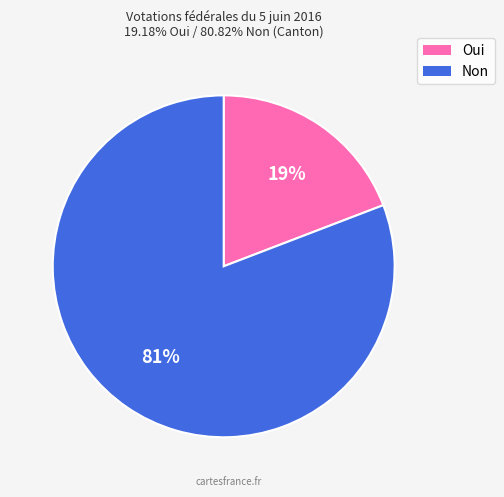

Count the number of slices in the pie.

2